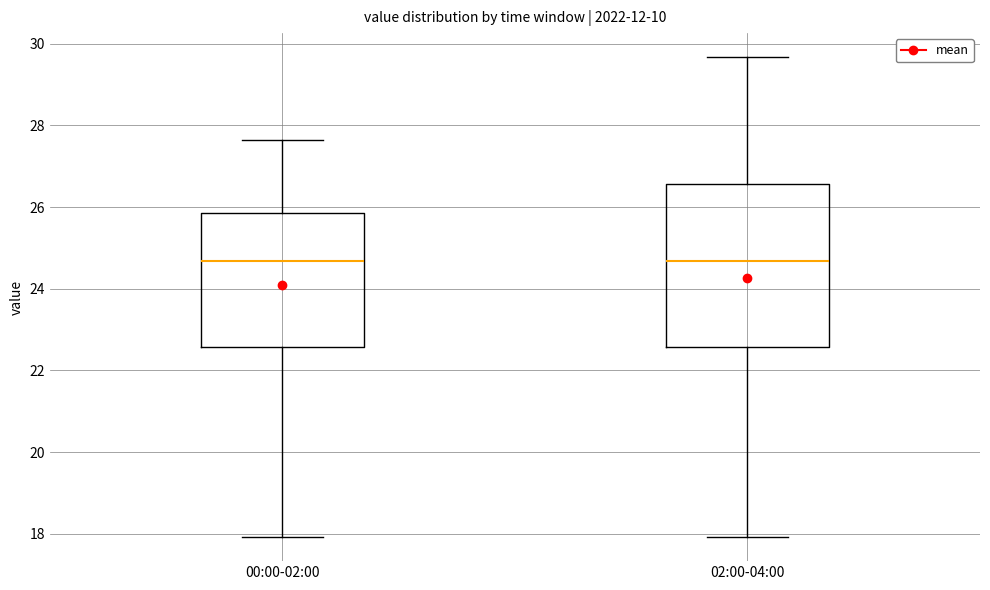

Reading left to right, transcribe this box plot: for each box, give where its median line is, the range the box spans, and where its two whiskers end, as read against the y-axis. The values are not printed on the chart, so give them approximately, as read against the axis.

00:00-02:00: median 24.6, box 22.6 to 25.8, whiskers 18.0 to 27.6
02:00-04:00: median 24.6, box 22.6 to 26.6, whiskers 18.0 to 29.6